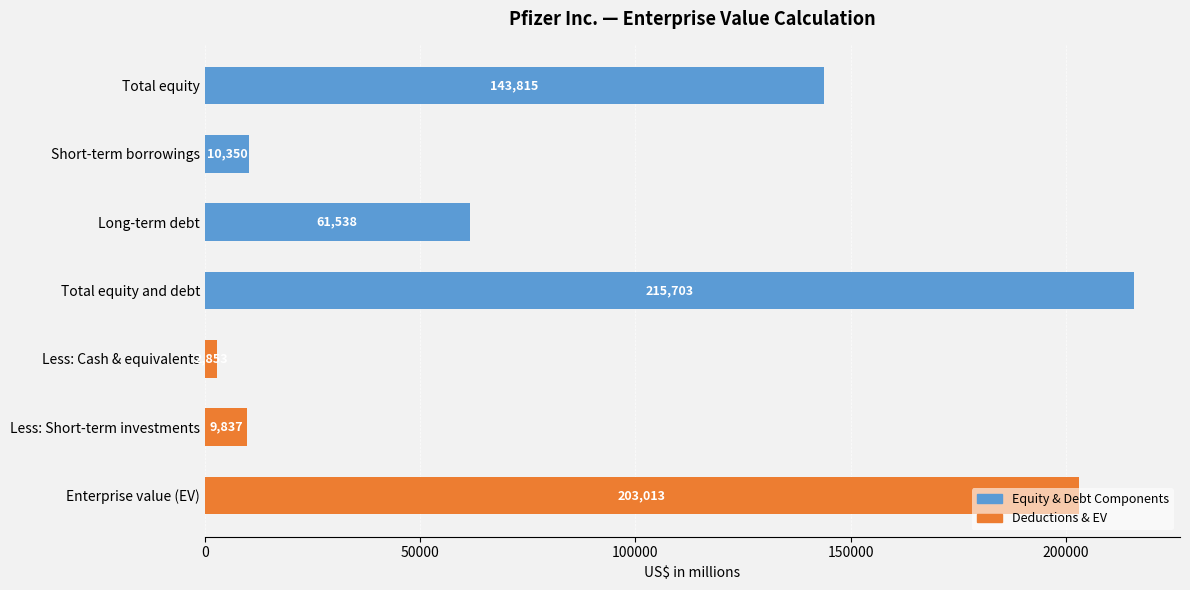

Rank the categories by value from highest to lowest.

Total equity and debt, Enterprise value (EV), Total equity, Long-term debt, Short-term borrowings, Less: Short-term investments, Less: Cash & equivalents